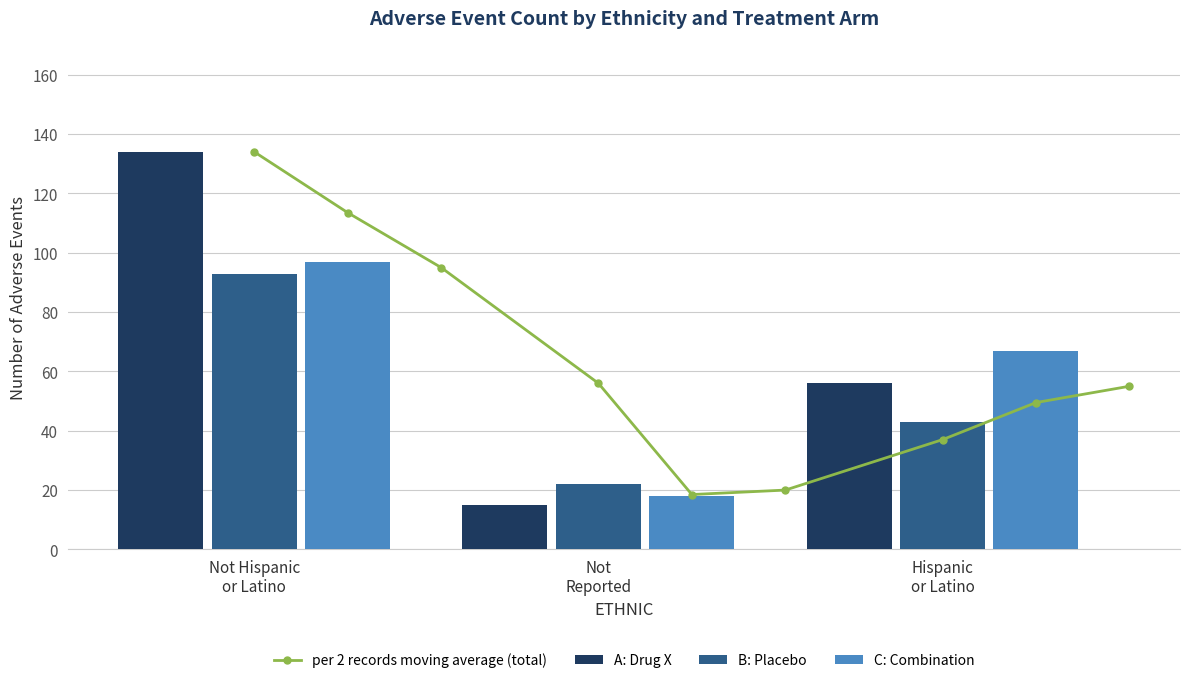

What is the maximum value shown in the chart?

134.0